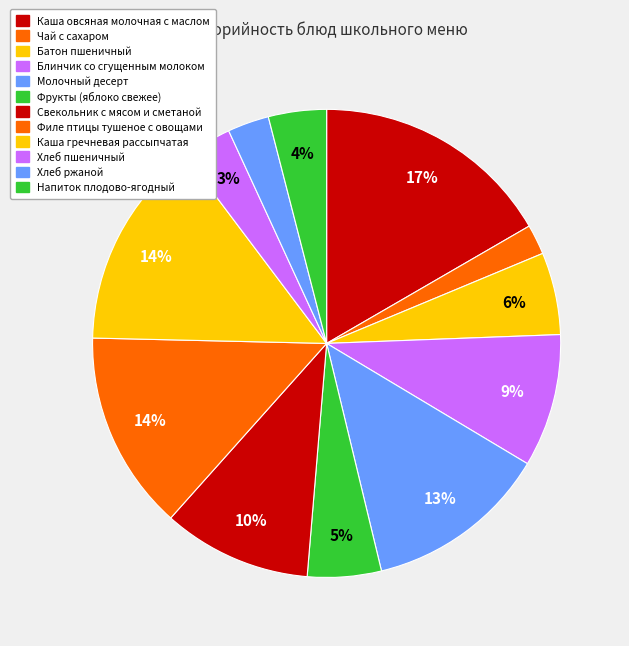

The Блинчик со сгущенным молоком slice represents 9% of the pie. True or false?

True